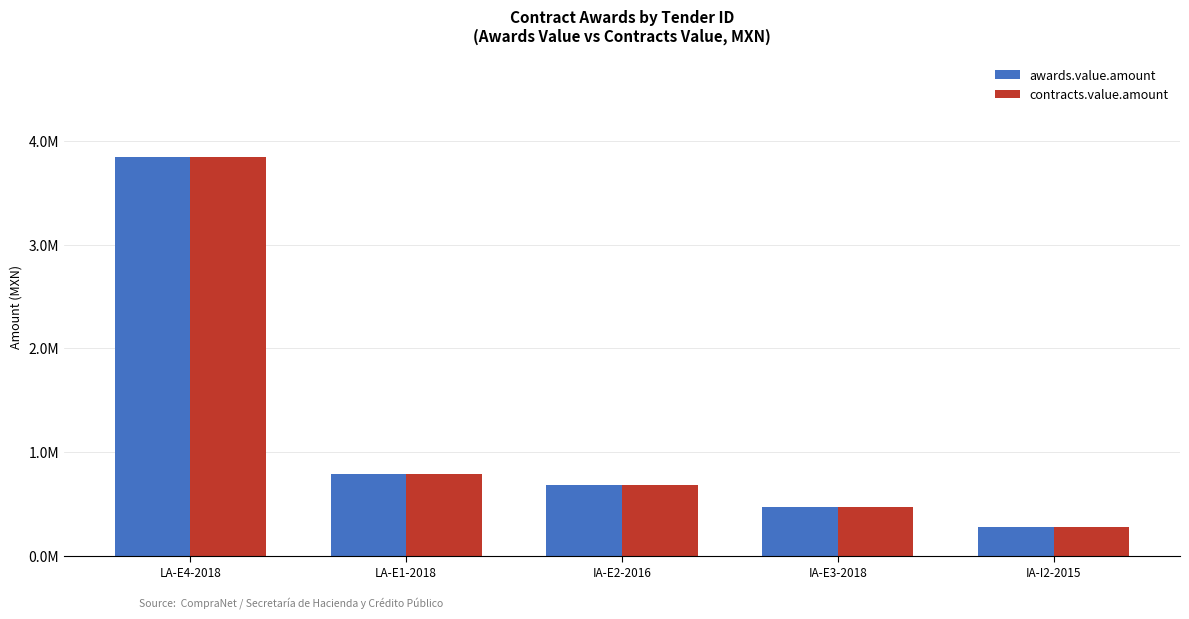

What are all the series names shown in the legend?

awards.value.amount, contracts.value.amount